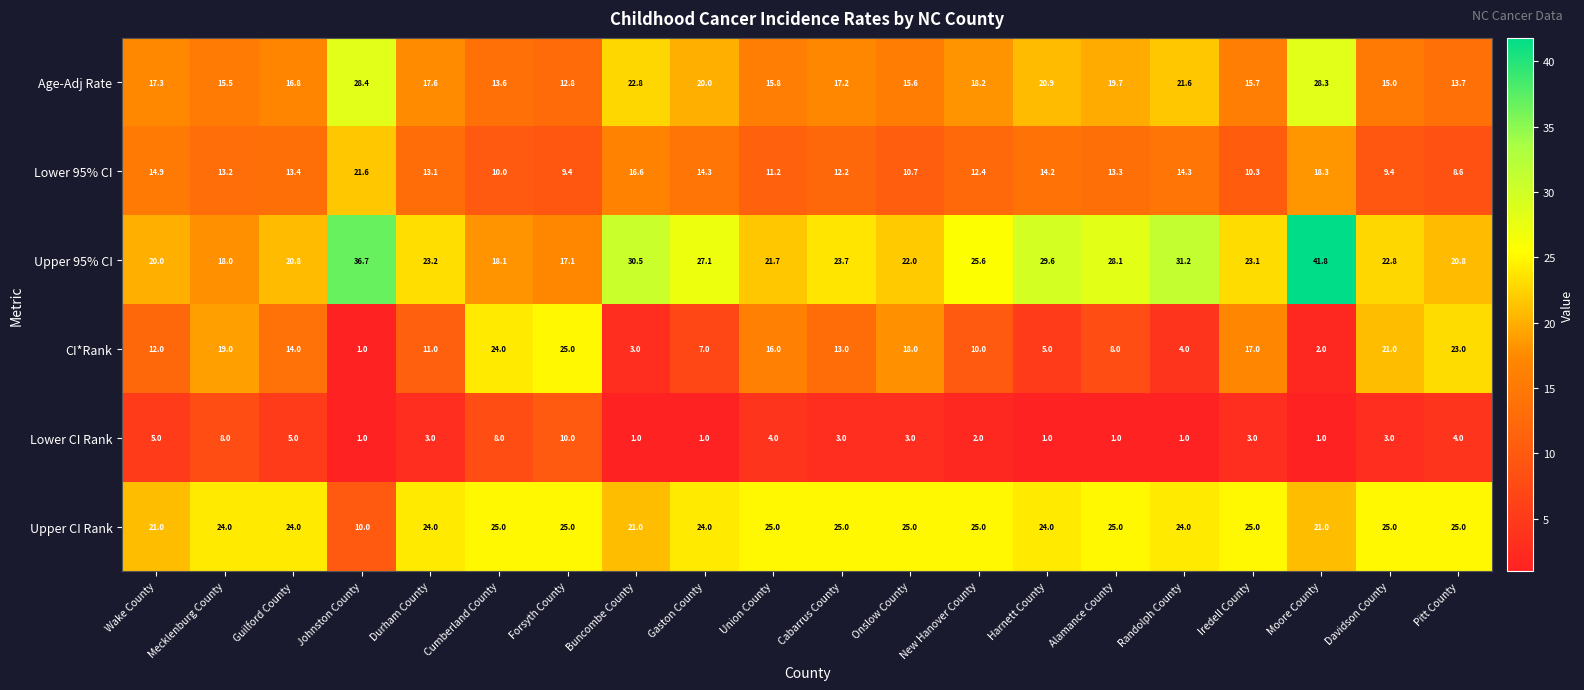

Which series changed the most between Guilford County and Gaston County?

CI*Rank